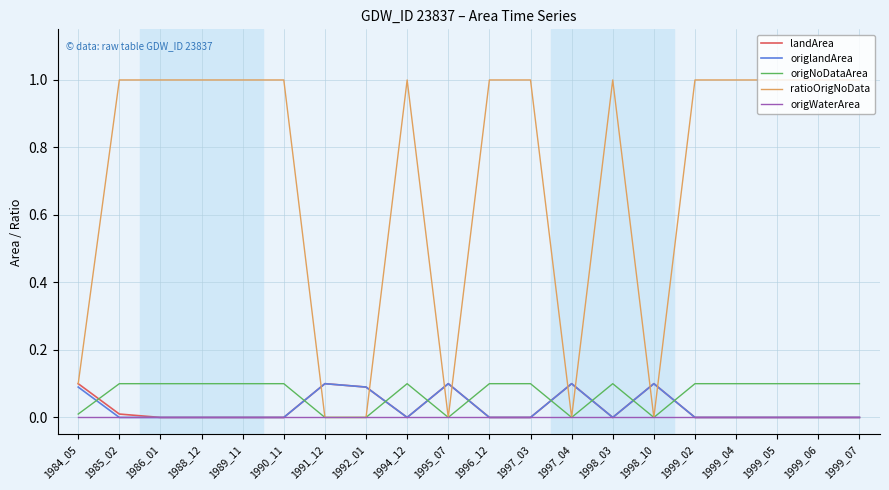

Is the value of origWaterArea at 1999_04 greater than the value of ratioOrigNoData at 1997_03?

No